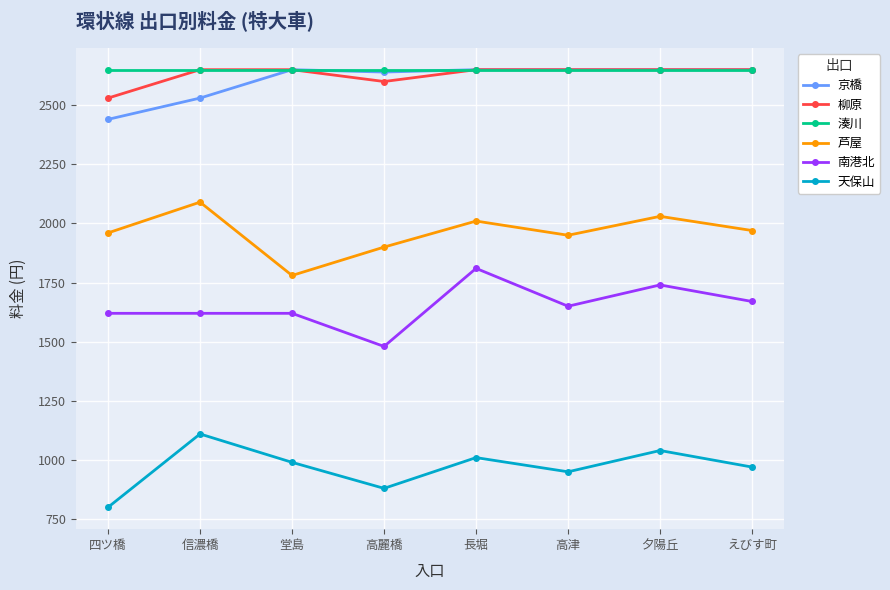

True or false: 天保山 has more than 0 points higher than both neighbors.

True